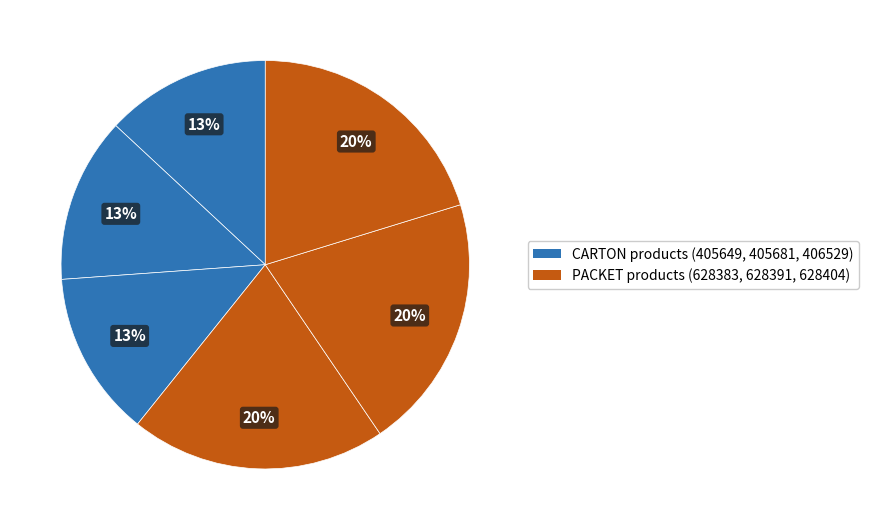

How many slices are in this pie chart?

6